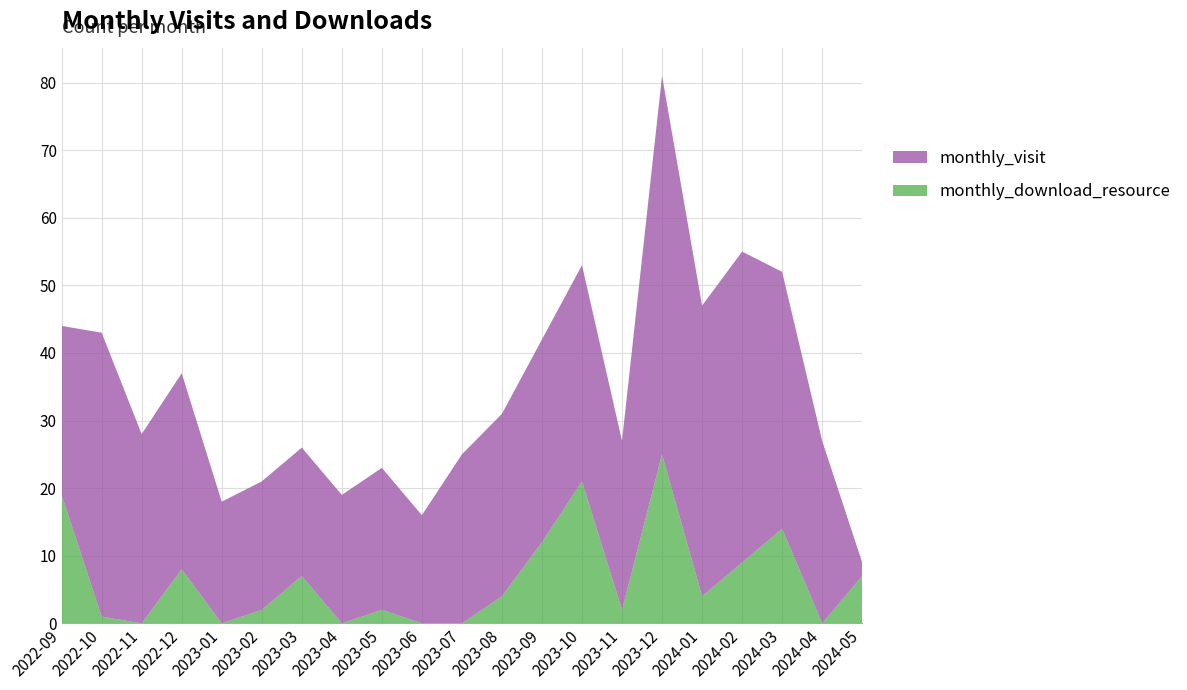

Reading left to right, transcribe all the data shown in this chart.

monthly_visit: 2022-09=25	2022-10=42	2022-11=28	2022-12=29	2023-01=18	2023-02=19	2023-03=19	2023-04=19	2023-05=21	2023-06=16	2023-07=25	2023-08=27	2023-09=30	2023-10=32	2023-11=25	2023-12=56	2024-01=43	2024-02=46	2024-03=38	2024-04=27	2024-05=2
monthly_download_resource: 2022-09=19	2022-10=1	2022-11=0	2022-12=8	2023-01=0	2023-02=2	2023-03=7	2023-04=0	2023-05=2	2023-06=0	2023-07=0	2023-08=4	2023-09=12	2023-10=21	2023-11=2	2023-12=25	2024-01=4	2024-02=9	2024-03=14	2024-04=0	2024-05=7